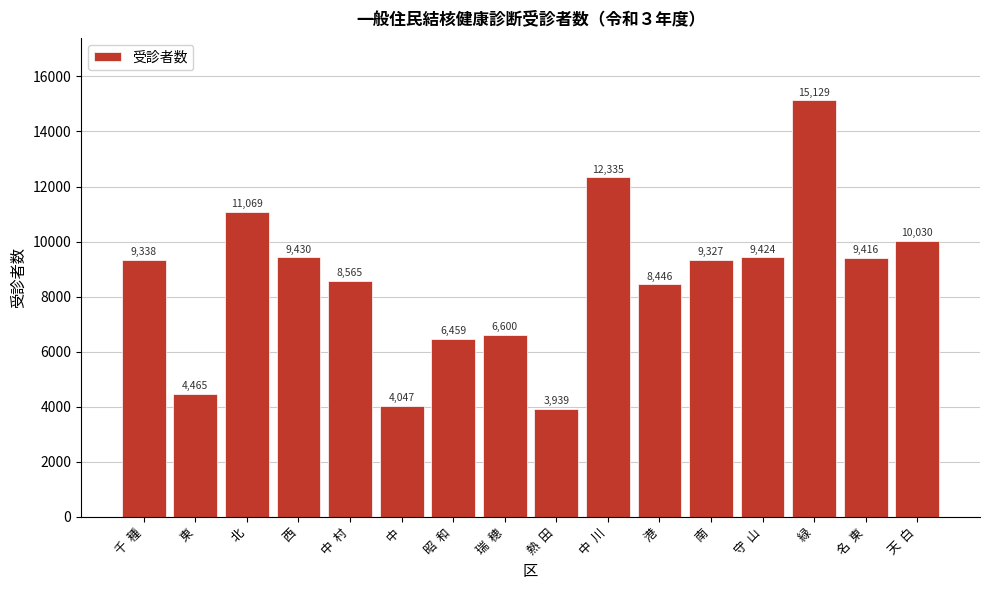

Reading right to left, what are all the values shown in this chart?

10030	9416	15129	9424	9327	8446	12335	3939	6600	6459	4047	8565	9430	11069	4465	9338